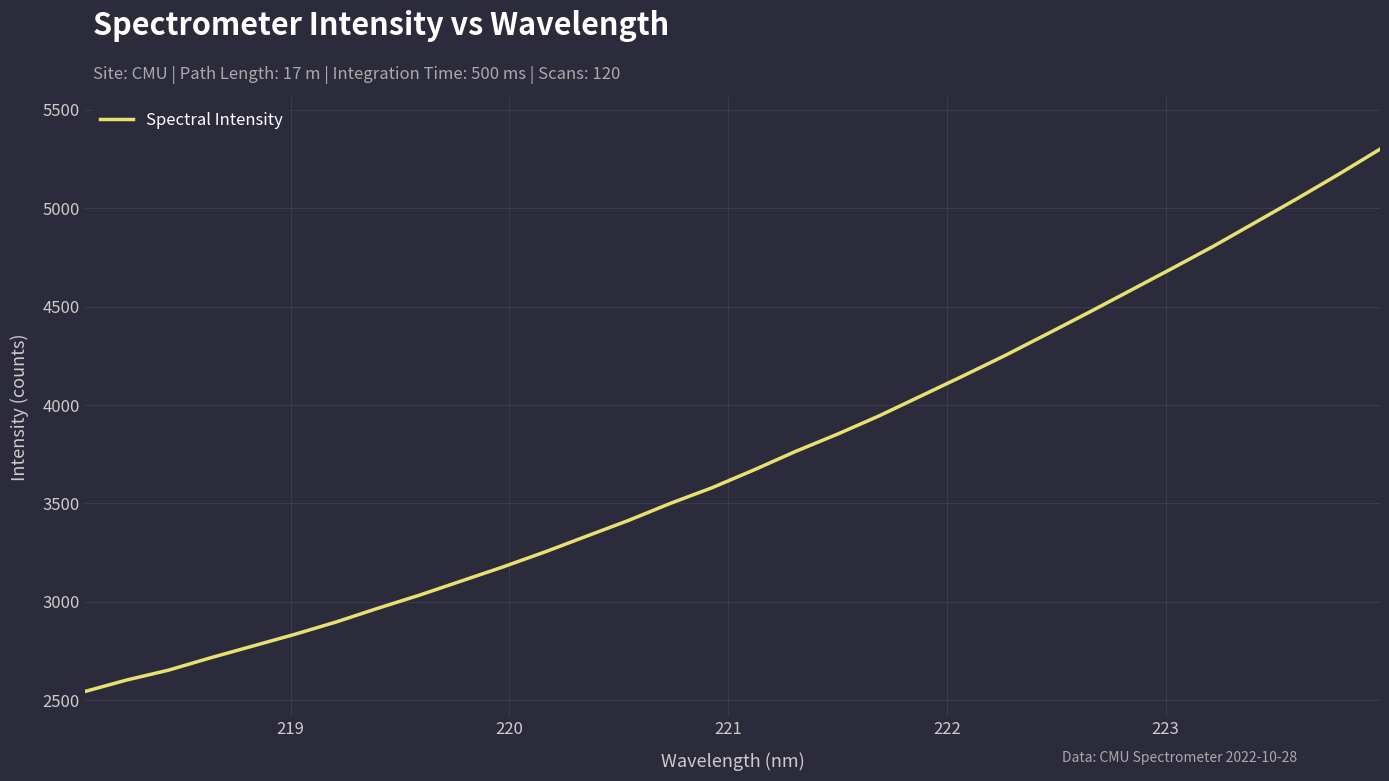

What is the maximum value shown in the chart?

5300.6